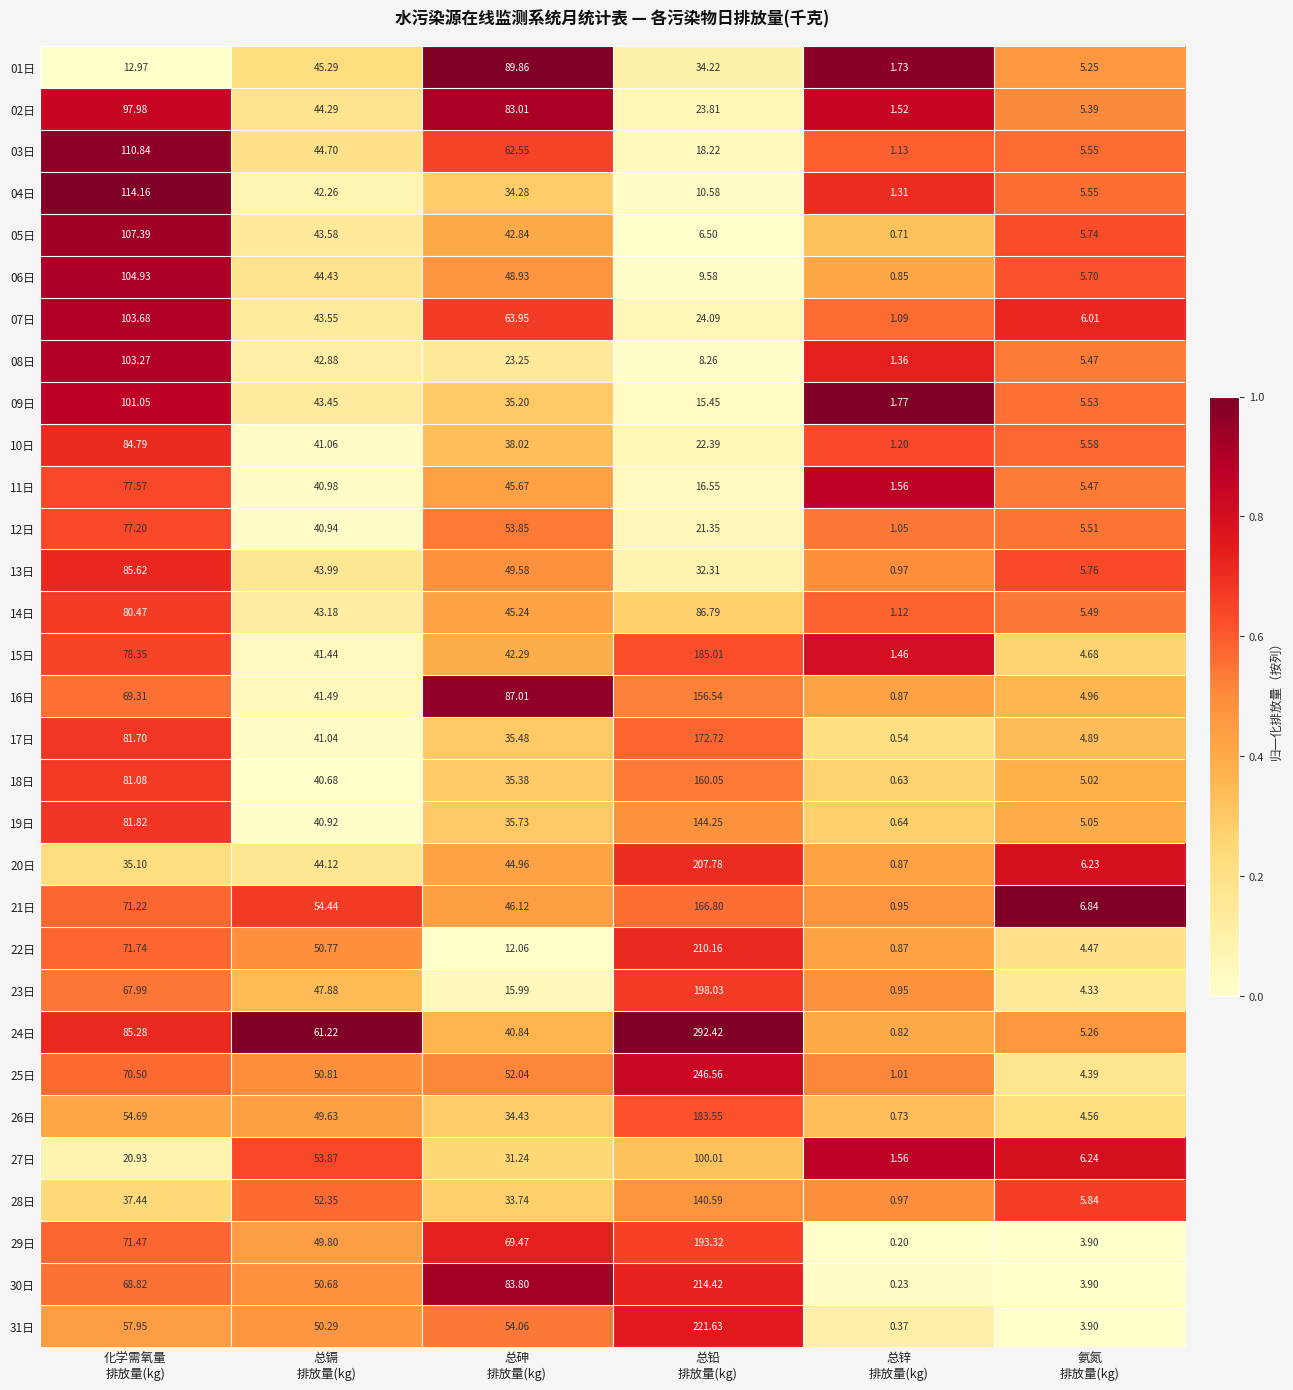

Which label corresponds to the smallest value in the chart?

总锌
排放量(kg)